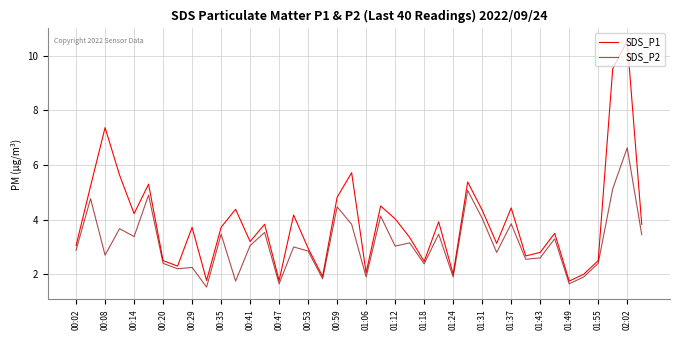

True or false: SDS_P1 and SDS_P2 cross at least once.

False